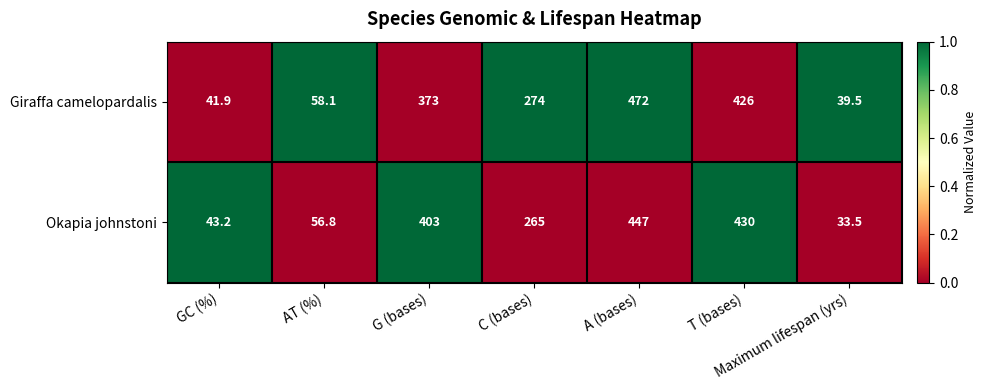

How many distinct data groups are displayed?

2